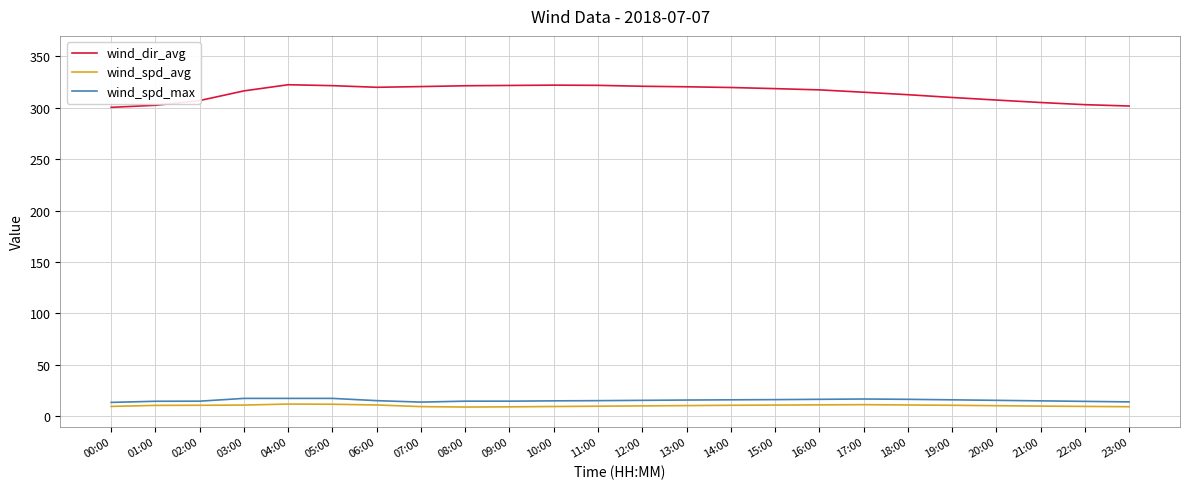

Which series has the widest spread of values?

wind_dir_avg